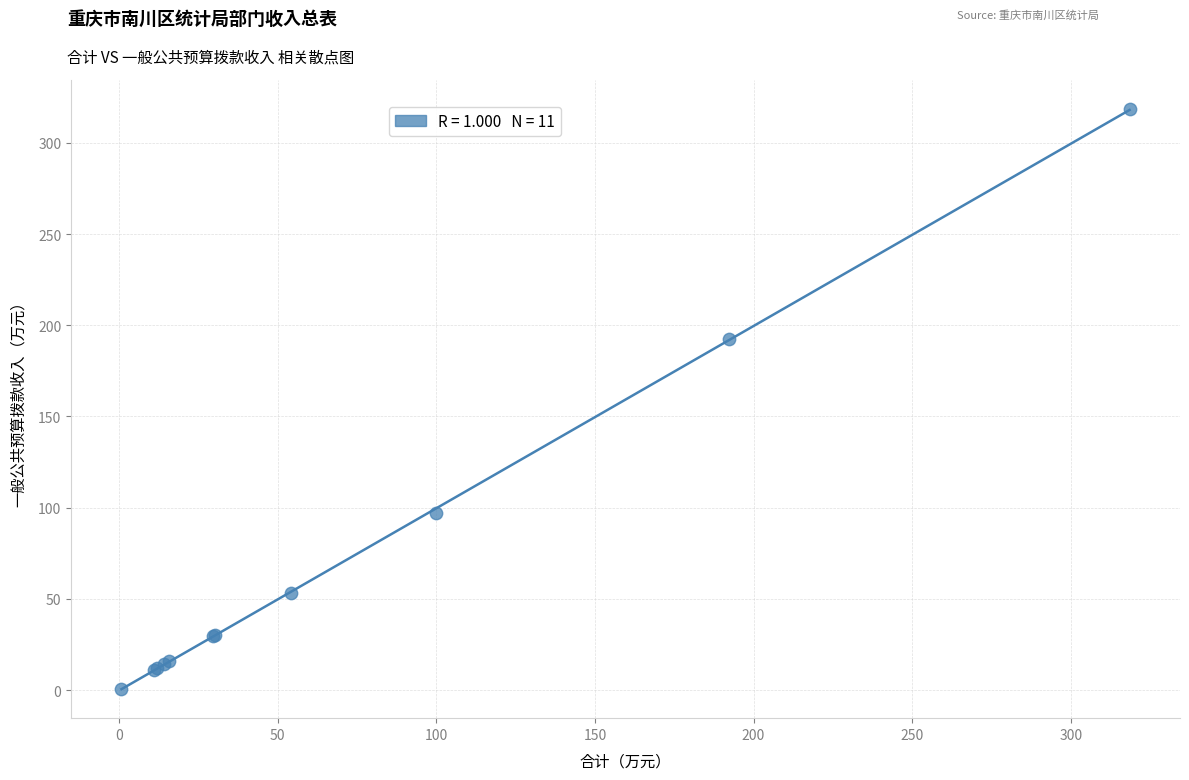

What Y value in the scatter plot is closest to 159?

192.2